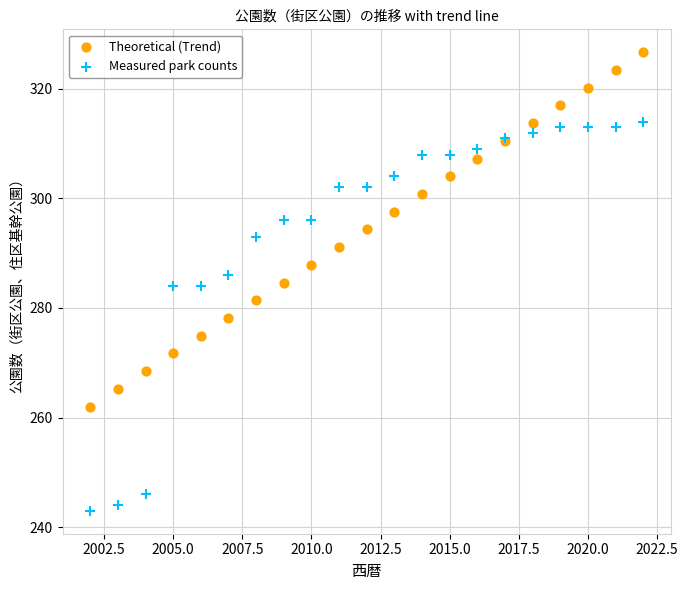

Which series contains the lowest Y value?

Measured park counts